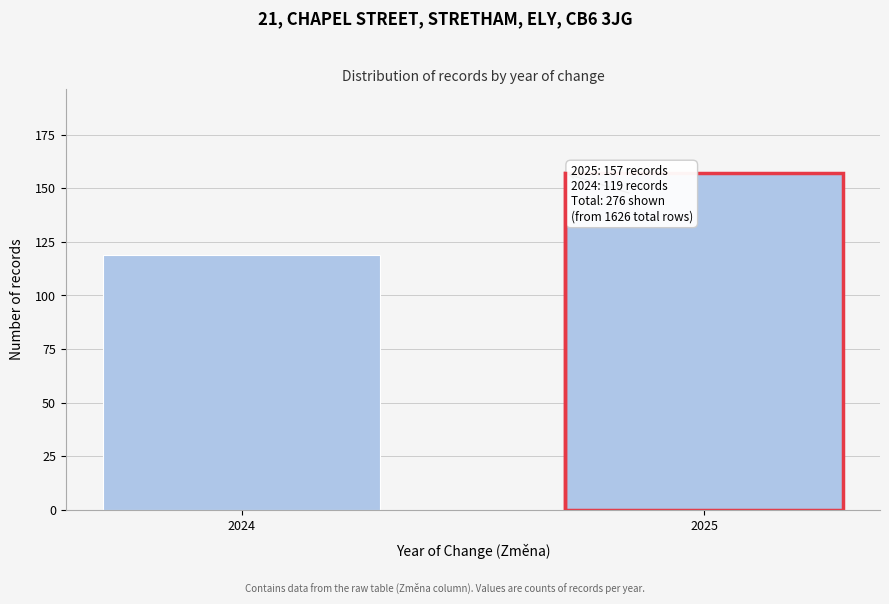

Reading left to right, extract all data points from this chart.

2024=119	2025=157